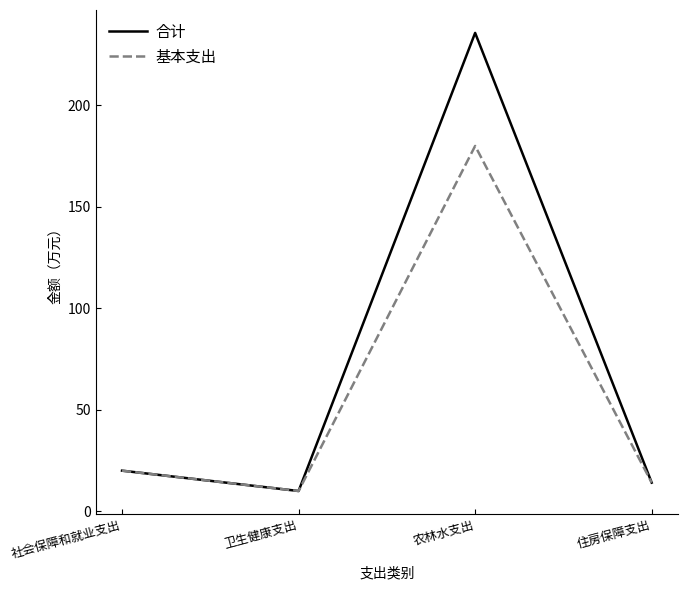

Reading left to right, what are all the values shown in this chart?

合计: 20.0	10.0	235.8	14.1
基本支出: 20.0	10.0	180.1	14.1